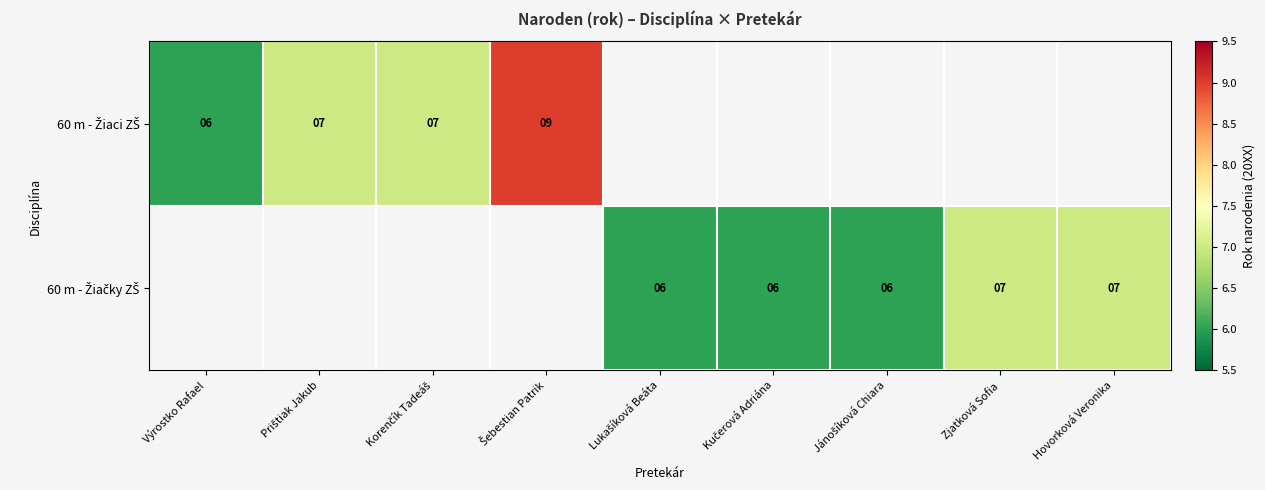

What is the difference between the maximum and minimum values in the 60 m - Žiaci ZŠ series?

3.0